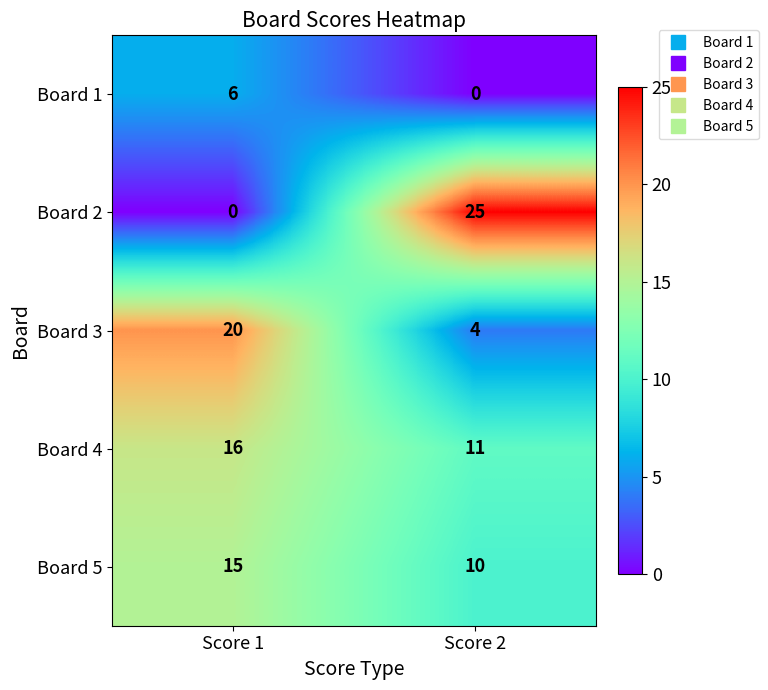

What is the spread (max minus min) of values at Score 2?

25